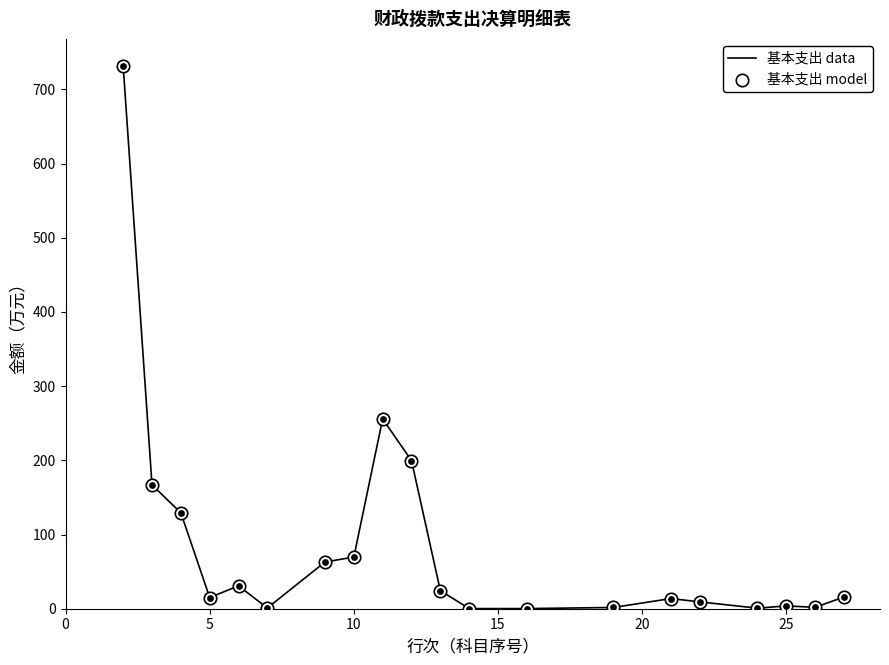

What is the difference between the maximum and minimum values?

731.2